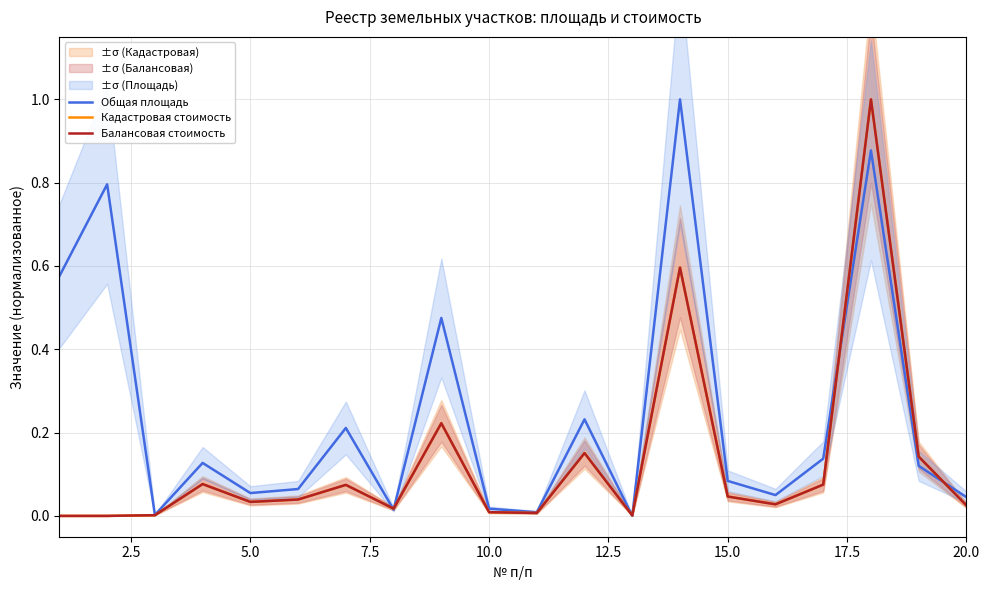

In Кадастровая стоимость, how many points are lower than both neighbors (excluding endpoints)?

5